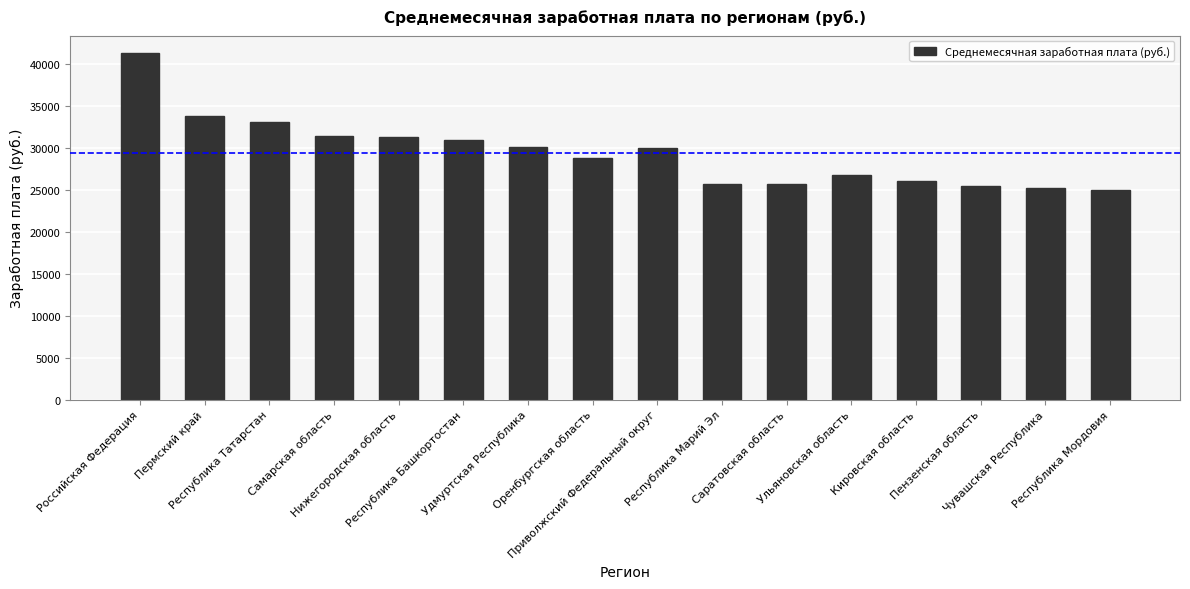

What value does the data have at Российская Федерация?

41317.0